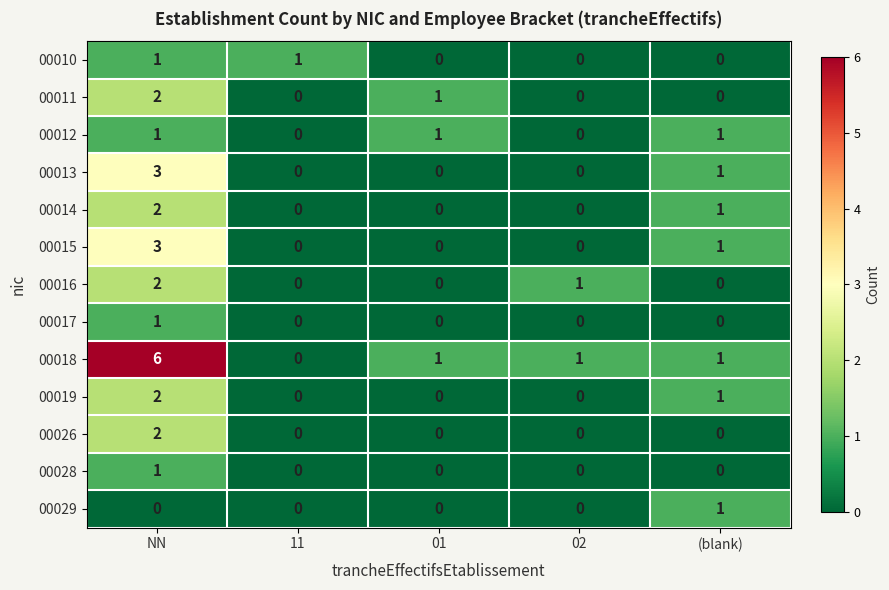

Is the value of 00016 at 02 greater than the value of 00011 at 02?

Yes